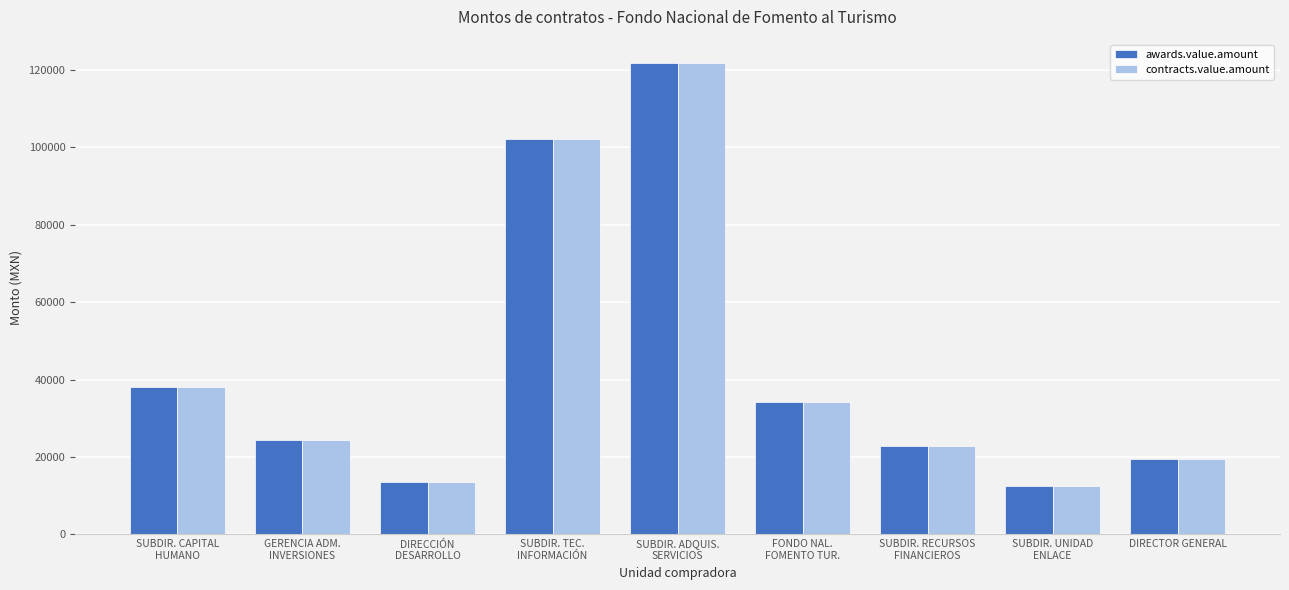

Are the bars horizontal?

No